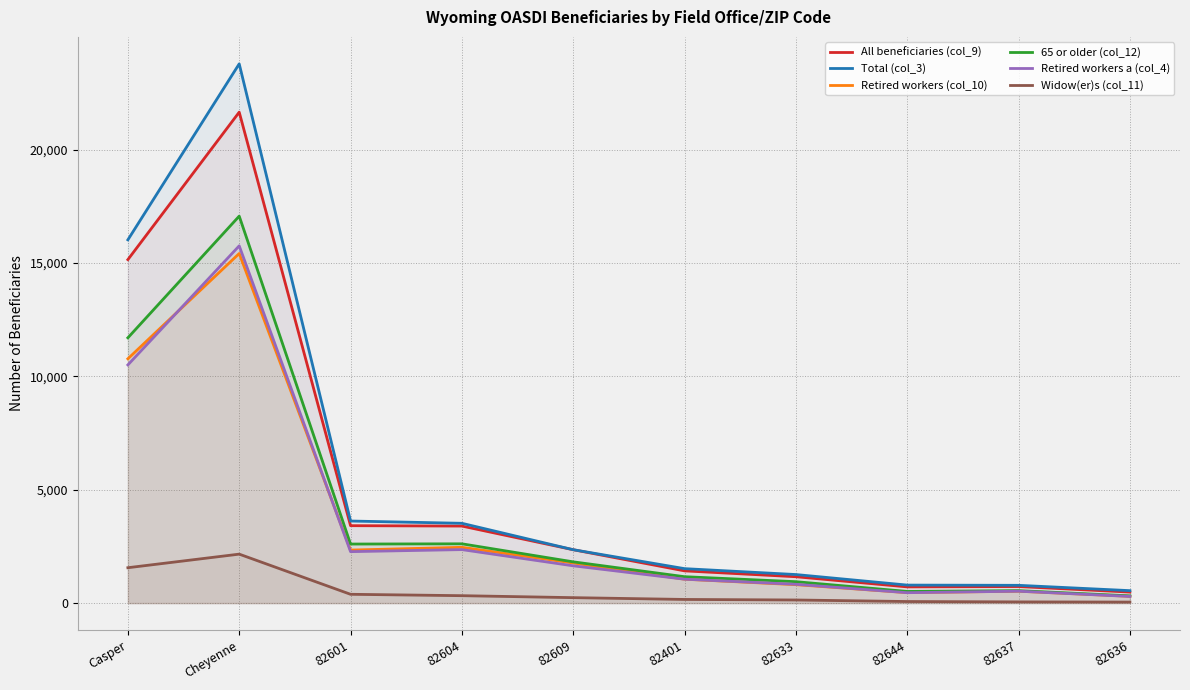

Which series changed the most between 82601 and 82633?

Total (col_3)